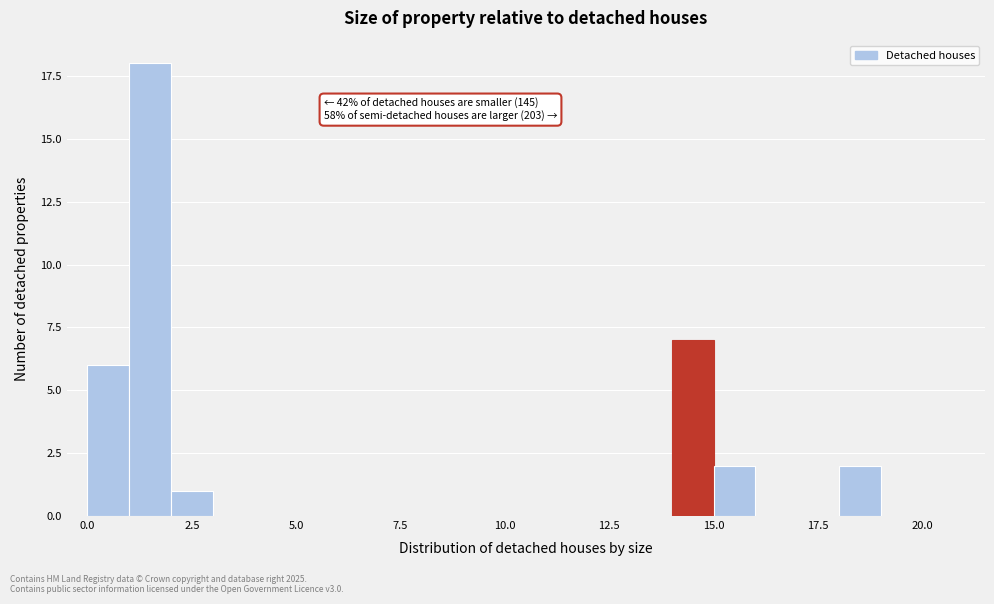

Around what value on the x-axis is the tallest bar? Give the approximate position of its centre, as read against the axis.

1.5